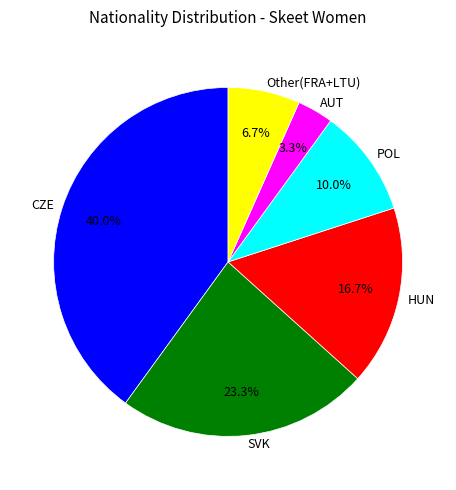

Which category has the smallest portion of the pie?

AUT